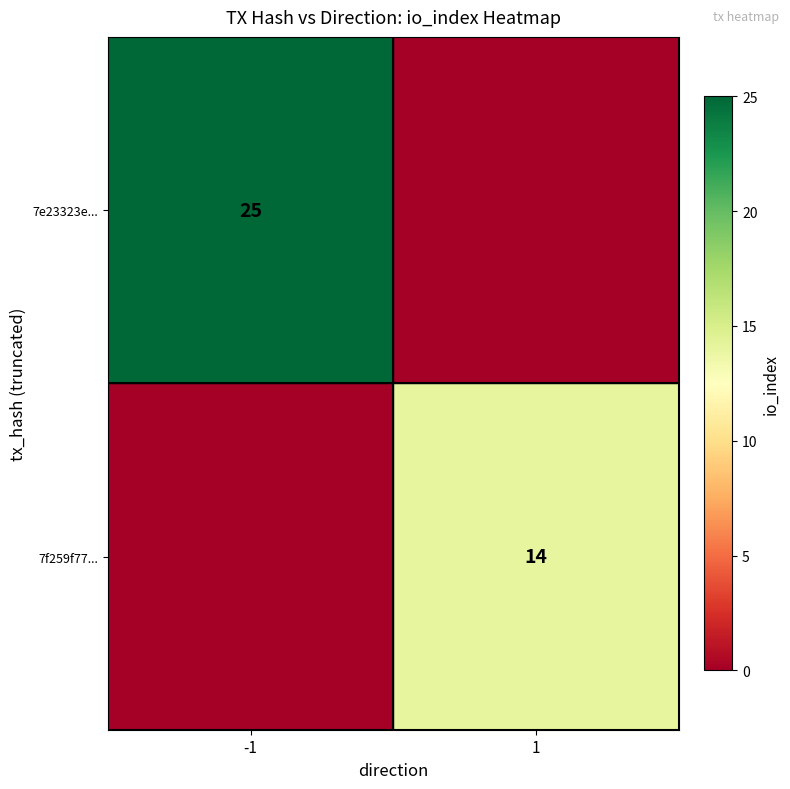

The 7f259f77... series shows 8 at 1. True or false?

False